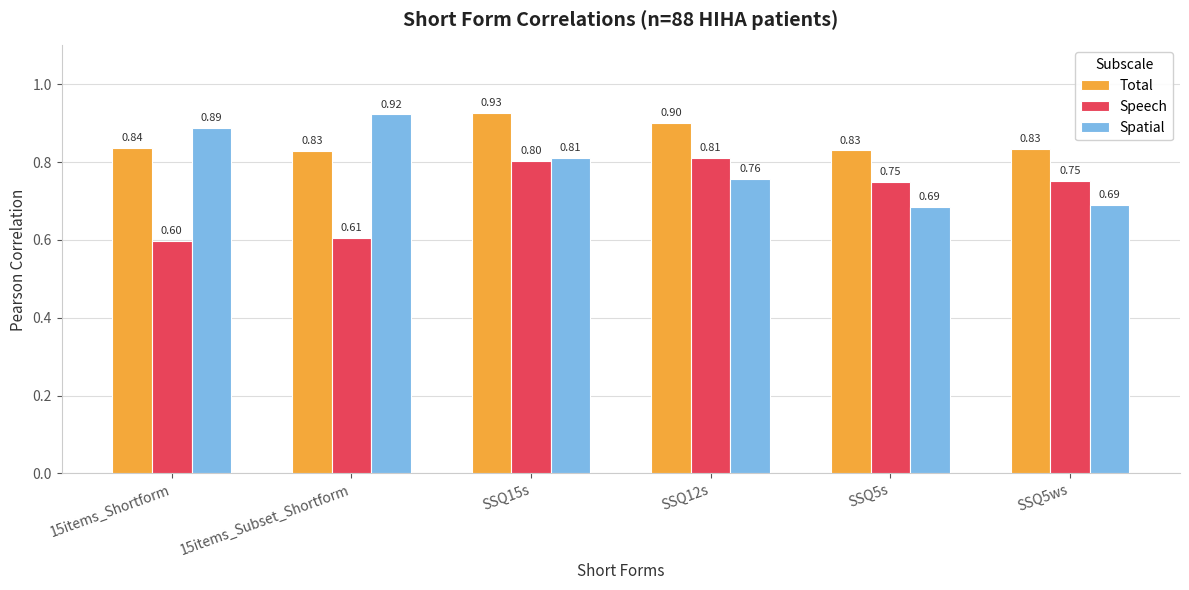

At which label does Total reach its peak?

SSQ15s